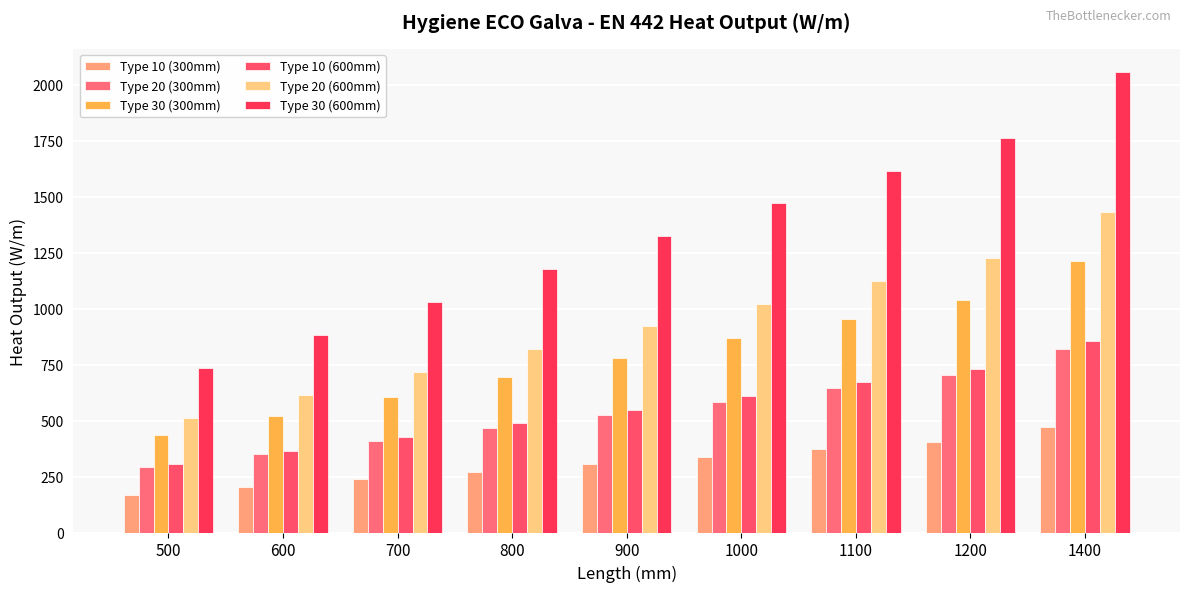

How many distinct data groups are displayed?

6